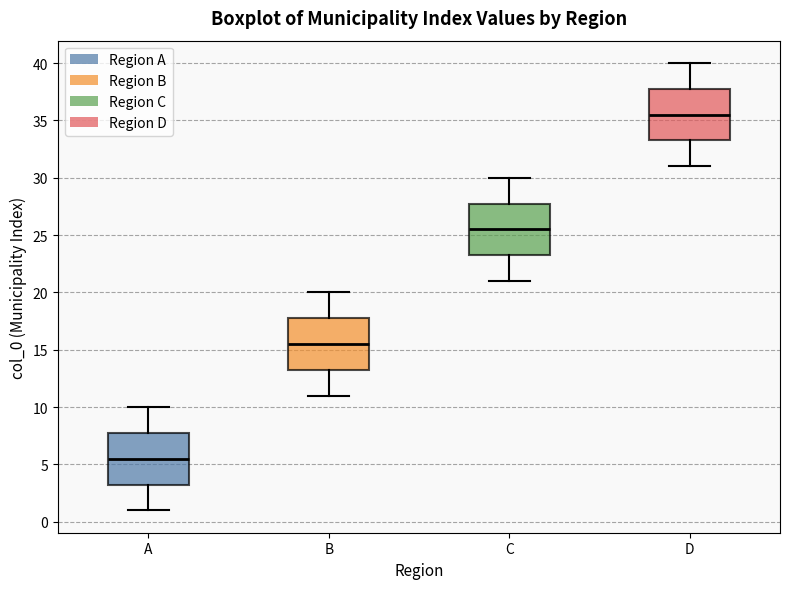

Reading left to right, transcribe this box plot: for each box, give where its median line is, the range the box spans, and where its two whiskers end, as read against the y-axis. The values are not printed on the chart, so give them approximately, as read against the axis.

A: median 5.5, box 3.5 to 8.0, whiskers 1.0 to 10.0
B: median 15.5, box 13.5 to 18.0, whiskers 11.0 to 20.0
C: median 25.5, box 23.5 to 28.0, whiskers 21.0 to 30.0
D: median 35.5, box 33.5 to 38.0, whiskers 31.0 to 40.0